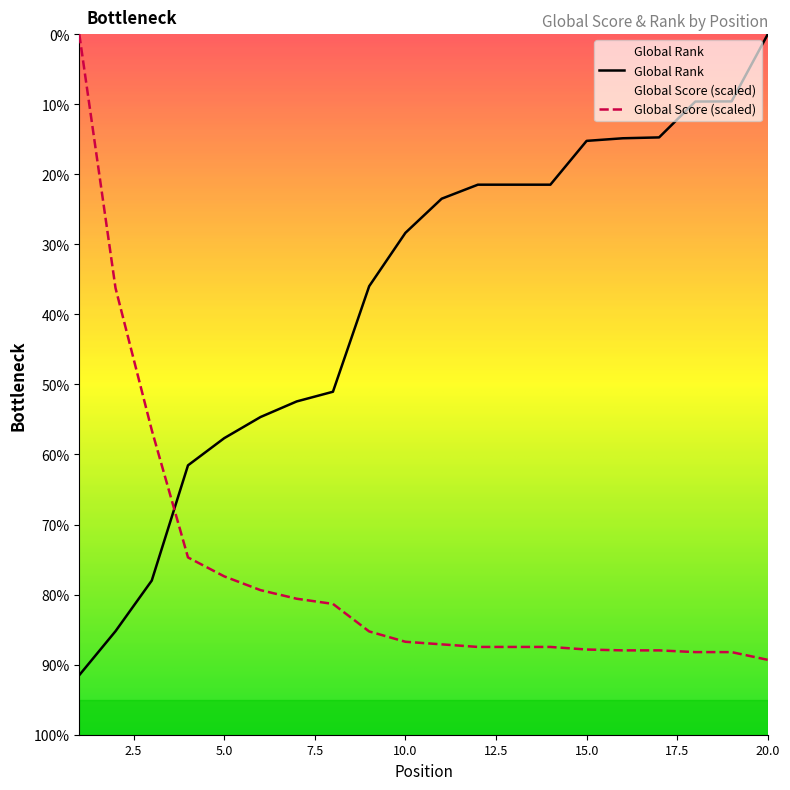

How many values in the Global Score series exceed 642?

10